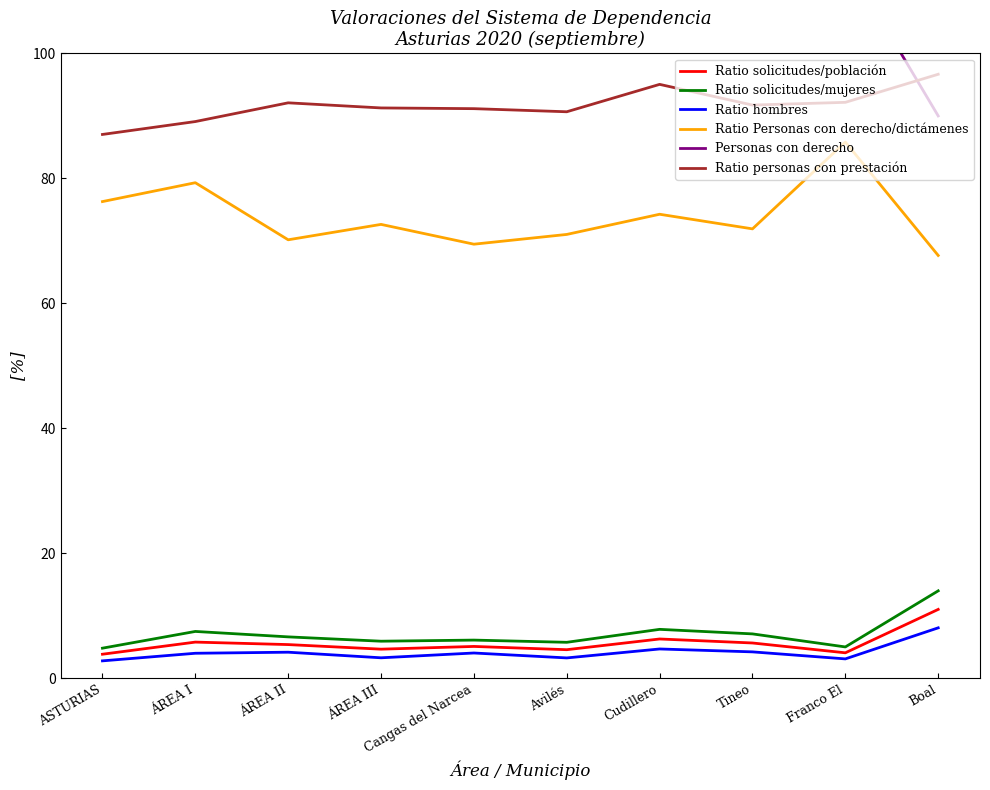

True or false: Ratio solicitudes/población and Personas con derecho intersect in this chart.

False